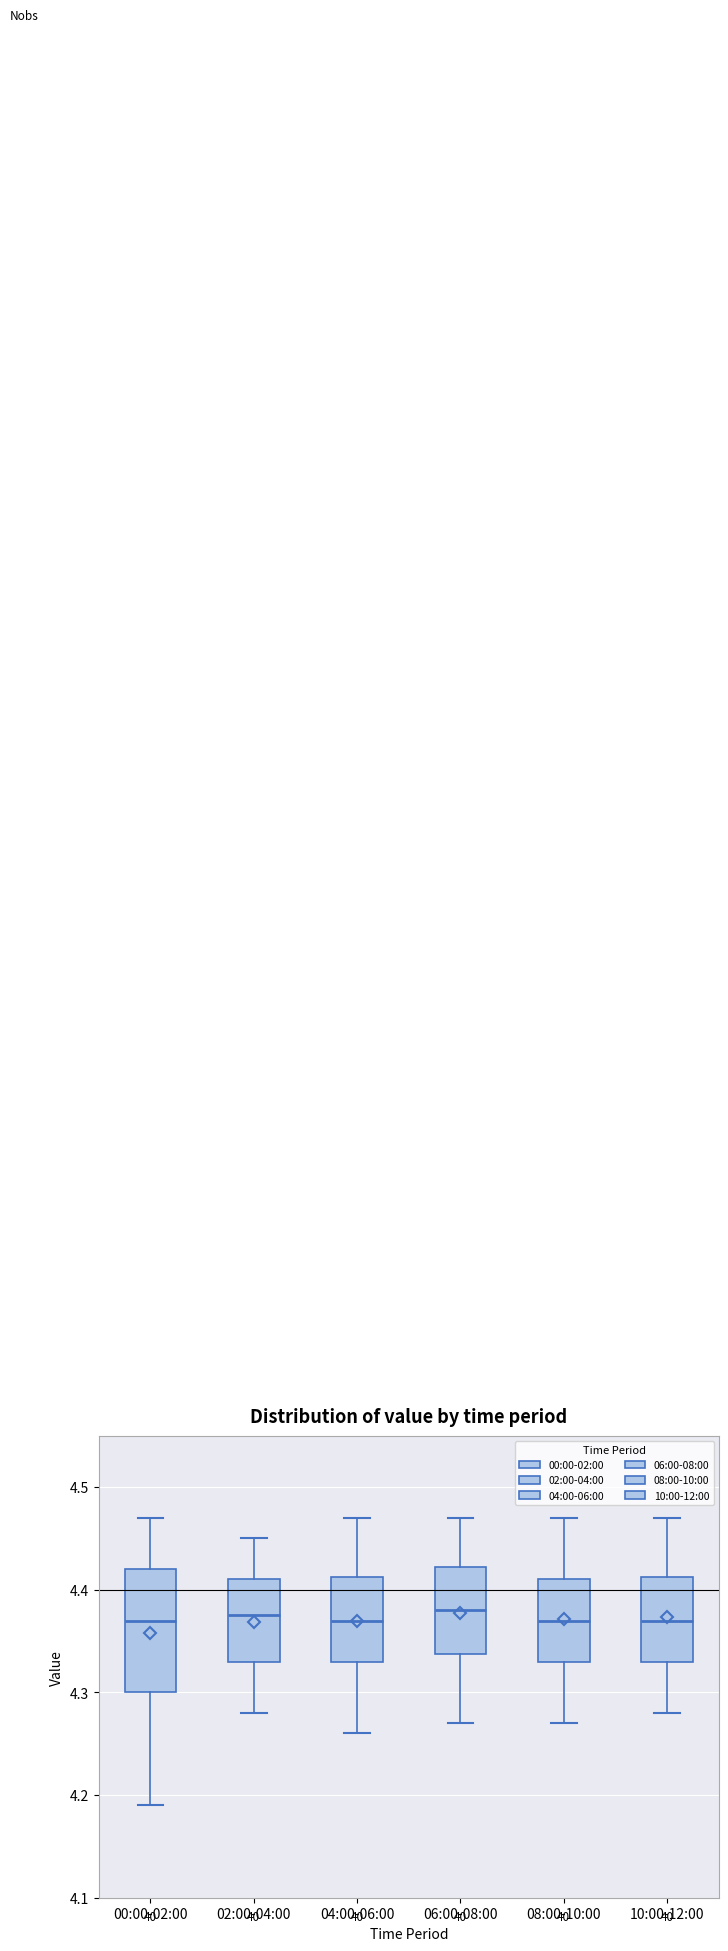

Where does the lower whisker of the box for 10:00-12:00 end on the y-axis? The values are not printed on the chart, so give them approximately, as read against the axis.

4.28